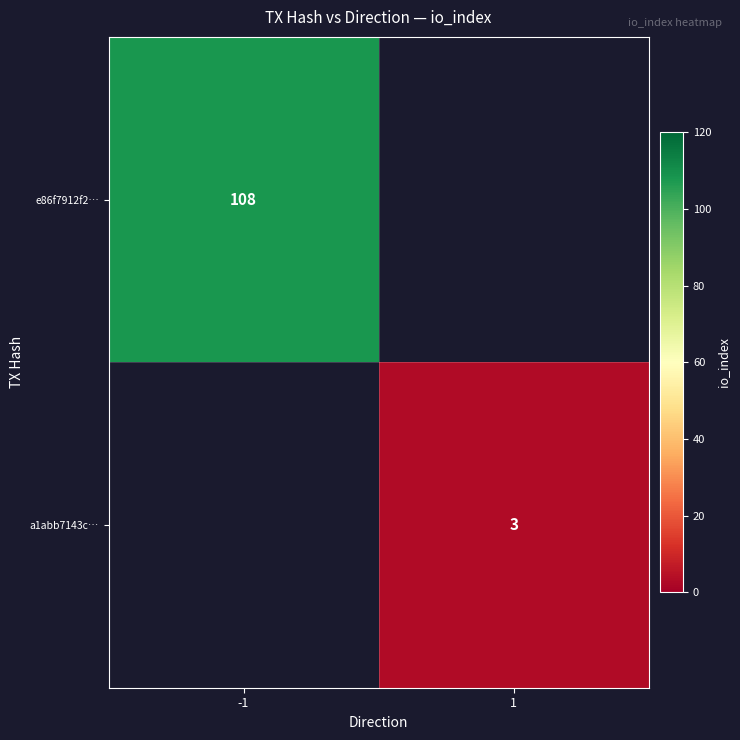

The value of e86f7912f2… at -1 is 172. True or false?

False